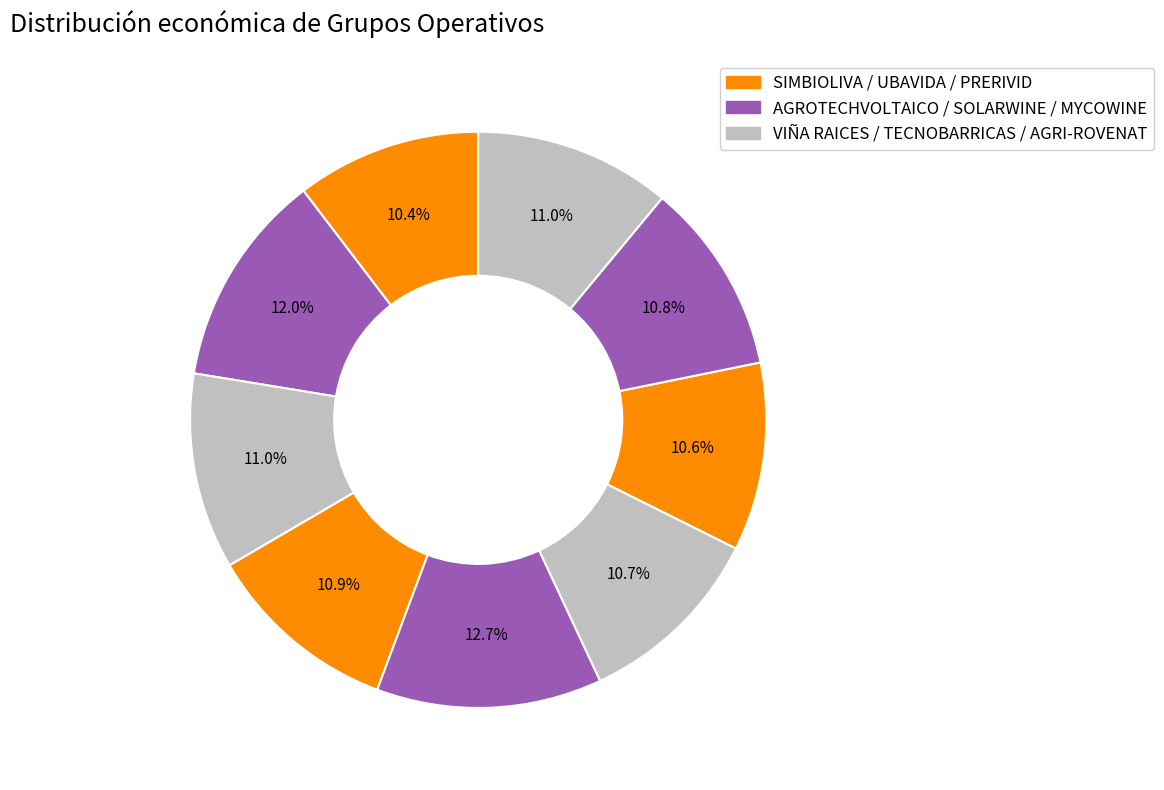

Is there a majority slice in this chart?

No